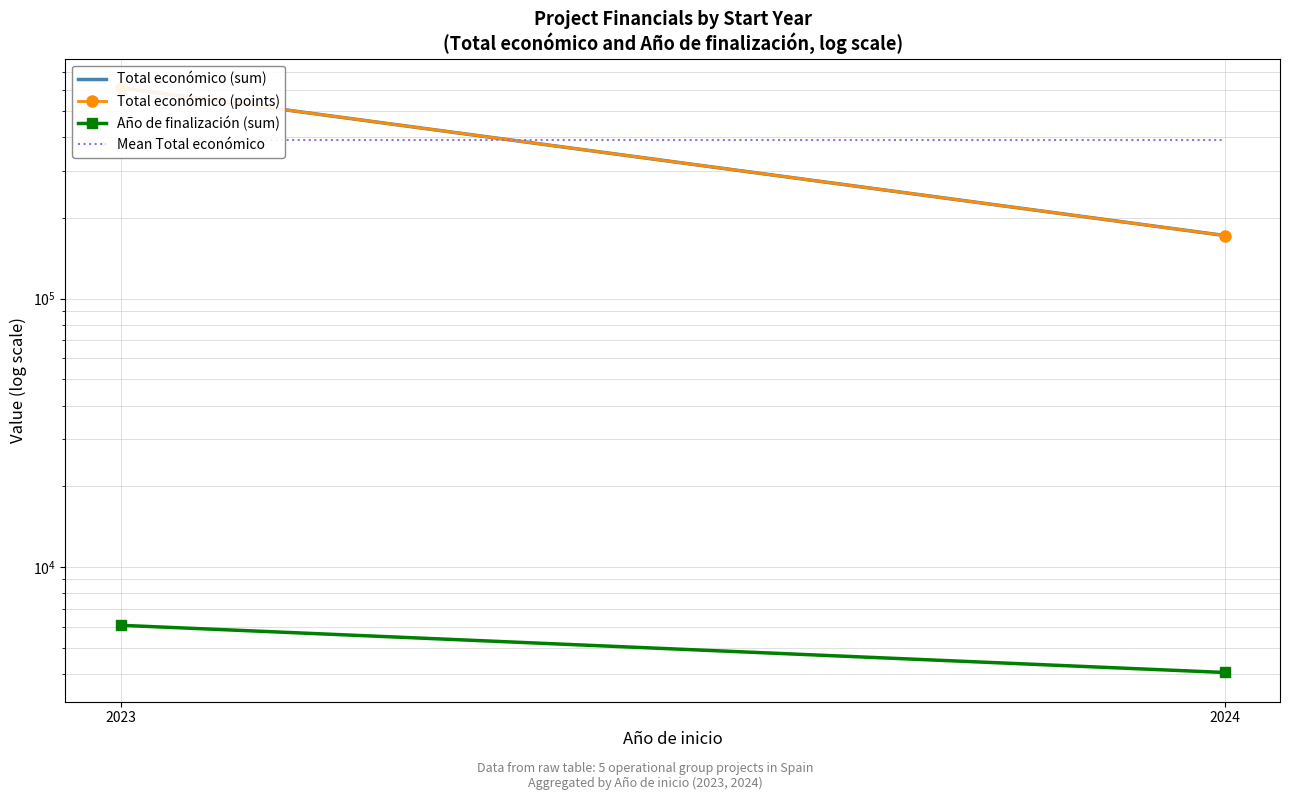

At which category is the sum across all series the highest?

2023